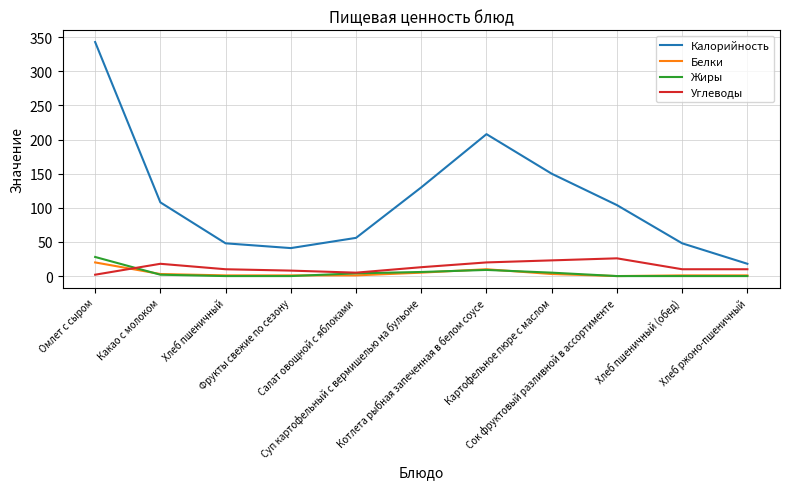

Which series has the largest range (max minus min)?

Калорийность